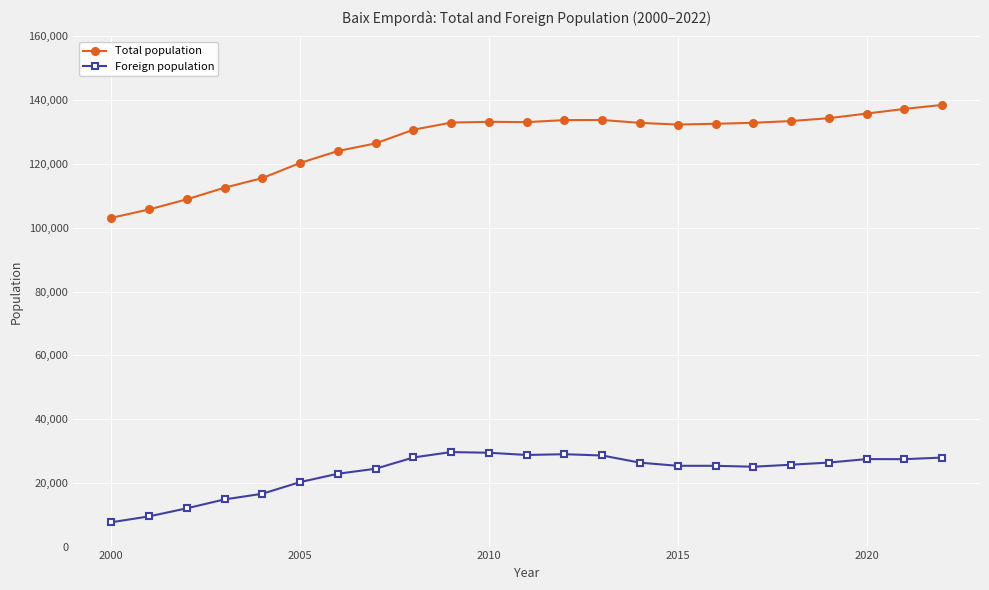

List the series in order of their overall mean, highest first.

Total population, Foreign population